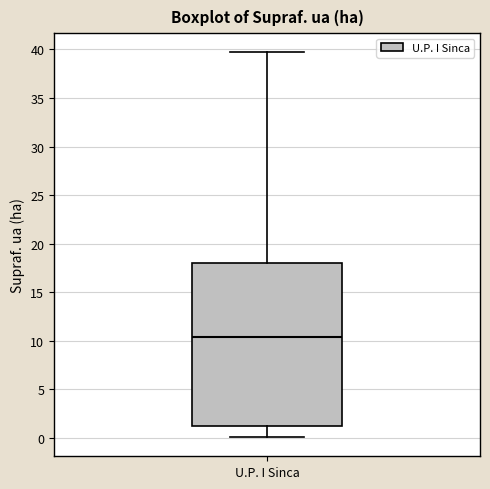

Where does the median line of the box for U.P. I Sinca sit on the y-axis? The values are not printed on the chart, so give them approximately, as read against the axis.

10.5